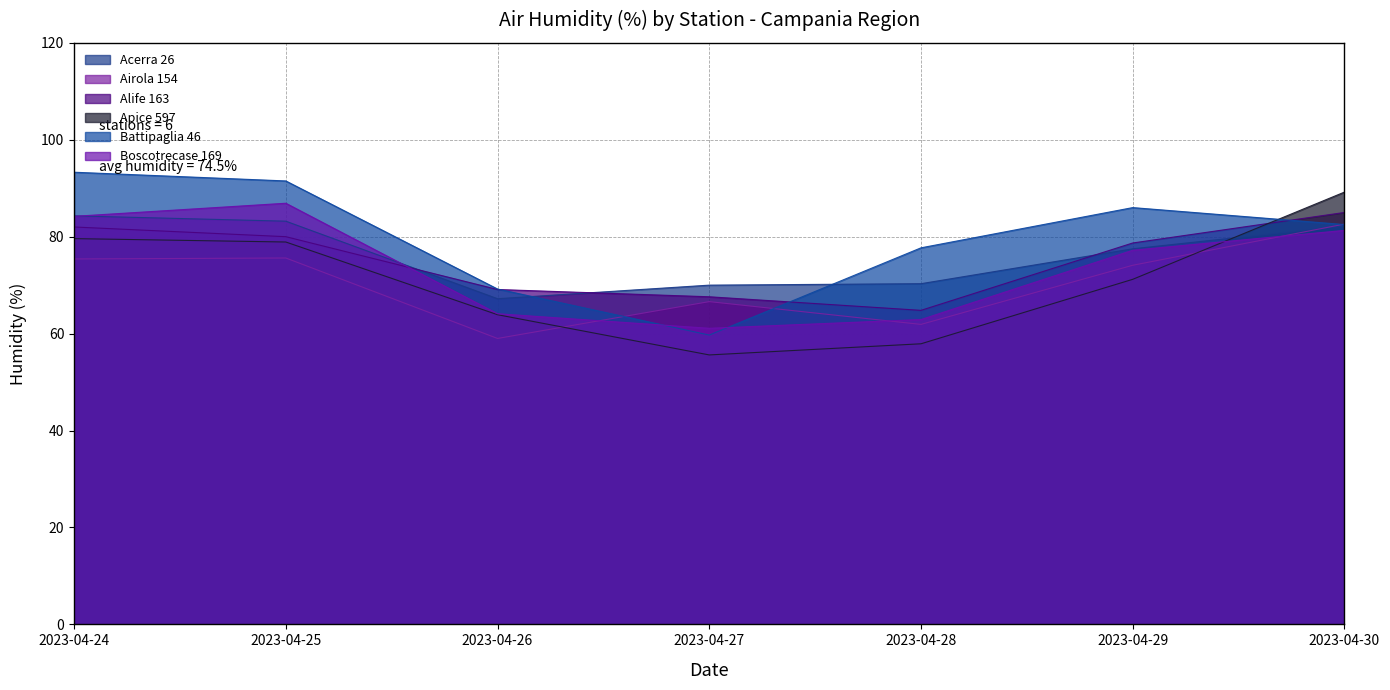

Is the value of Airola 154 at 2023-04-27 greater than the value of Boscotrecase 169 at 2023-04-27?

Yes